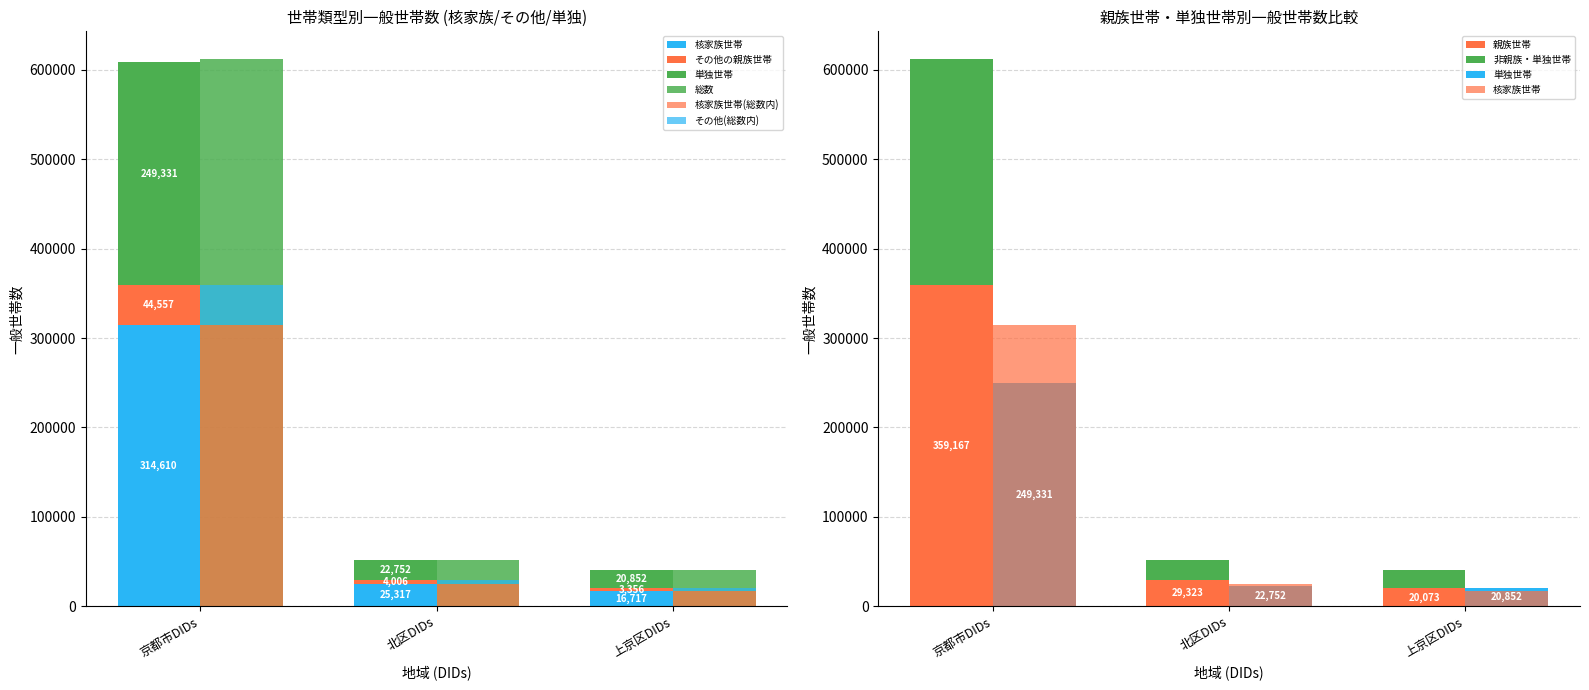

At which label is 親族世帯 closest to 189620?

北区DIDs